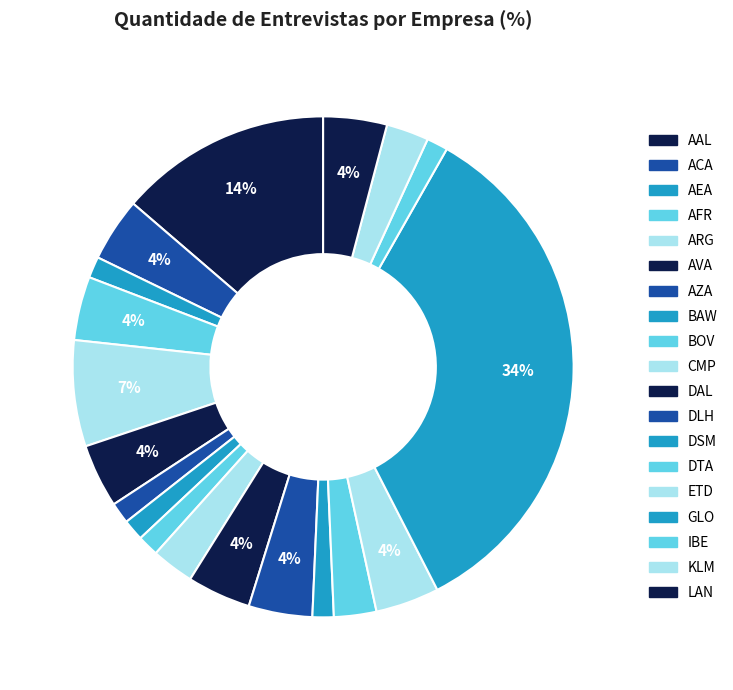

What is the smallest slice in the pie chart?

AEA